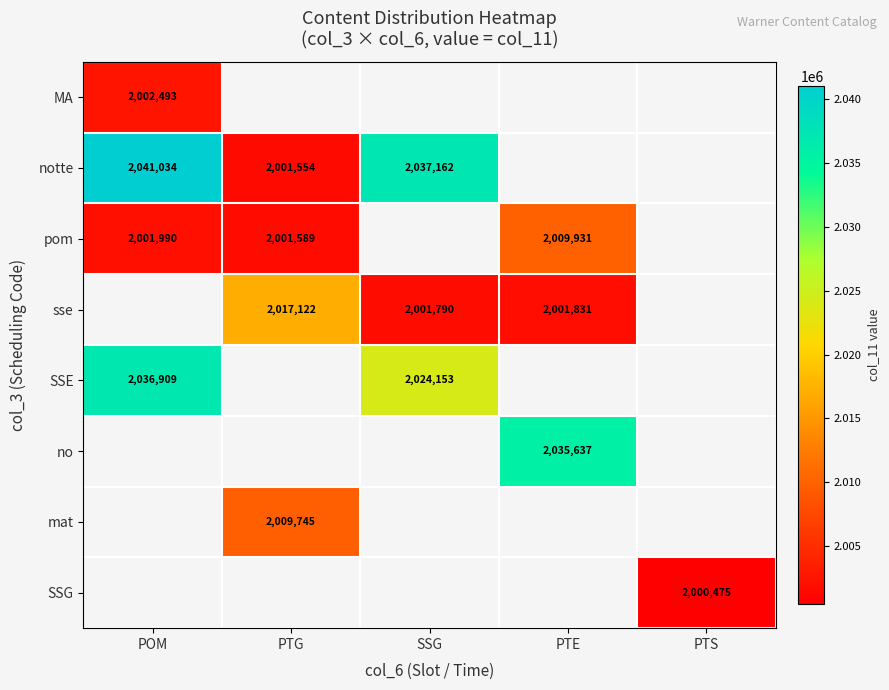

The notte series shows 2041034 at POM. True or false?

True